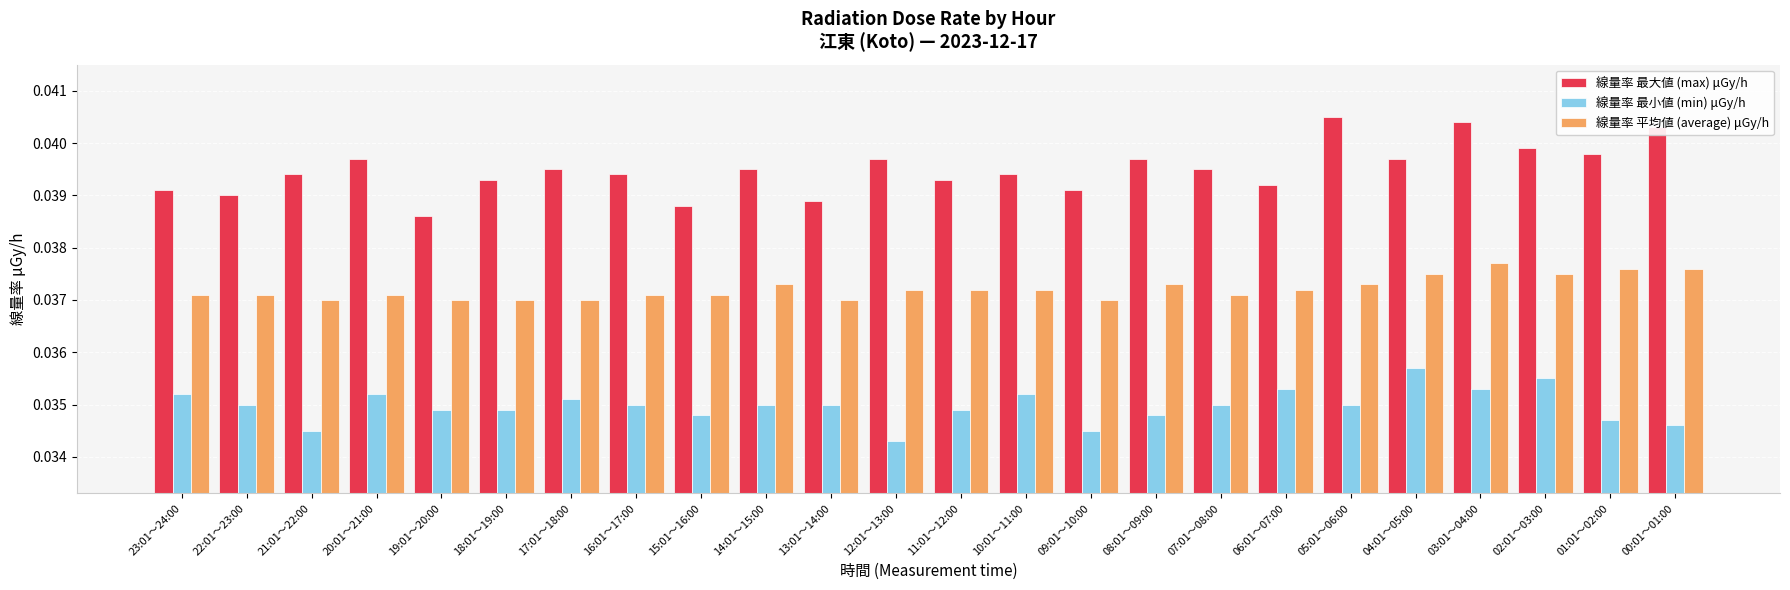

What is the total value across all series at 06:01～07:00?

0.1